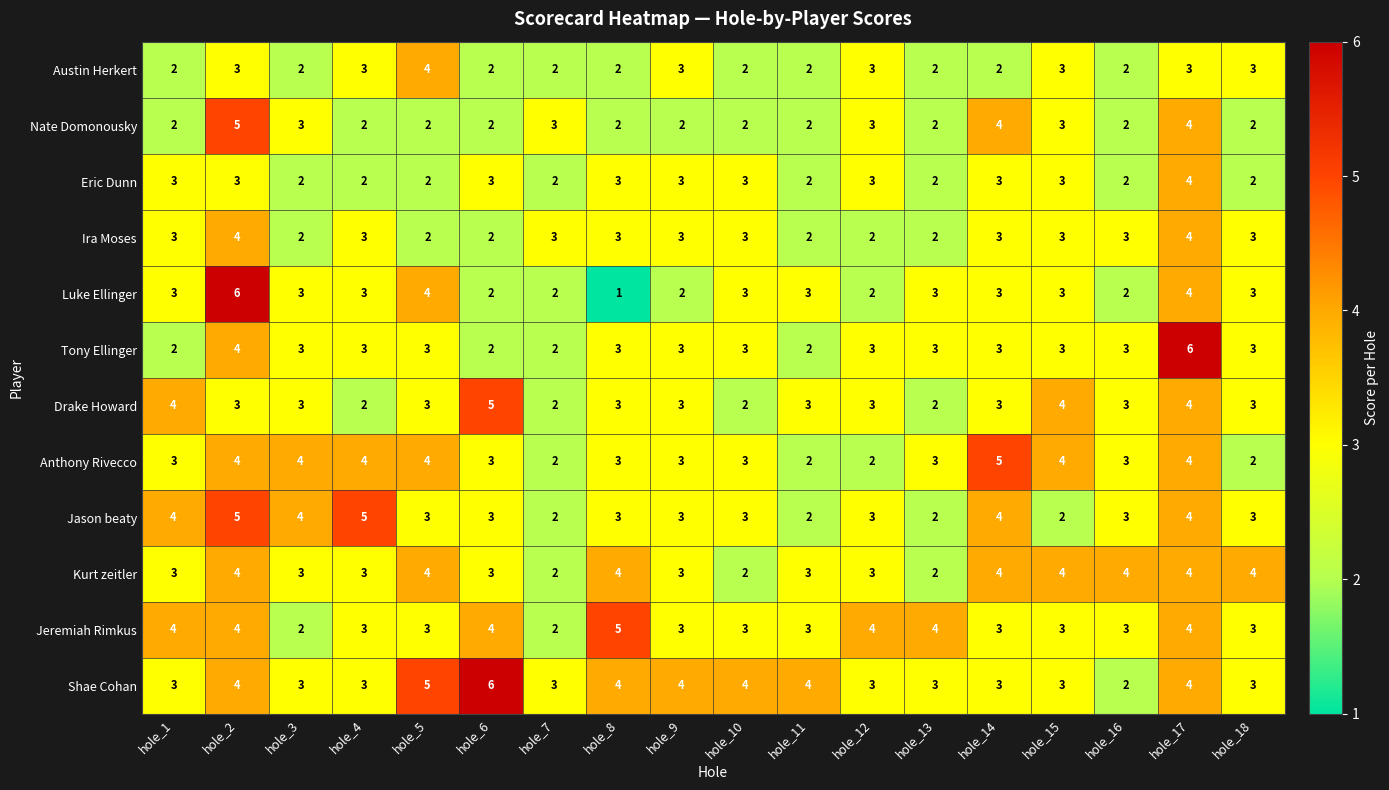

Which series changed the most between hole_11 and hole_14?

Anthony Rivecco